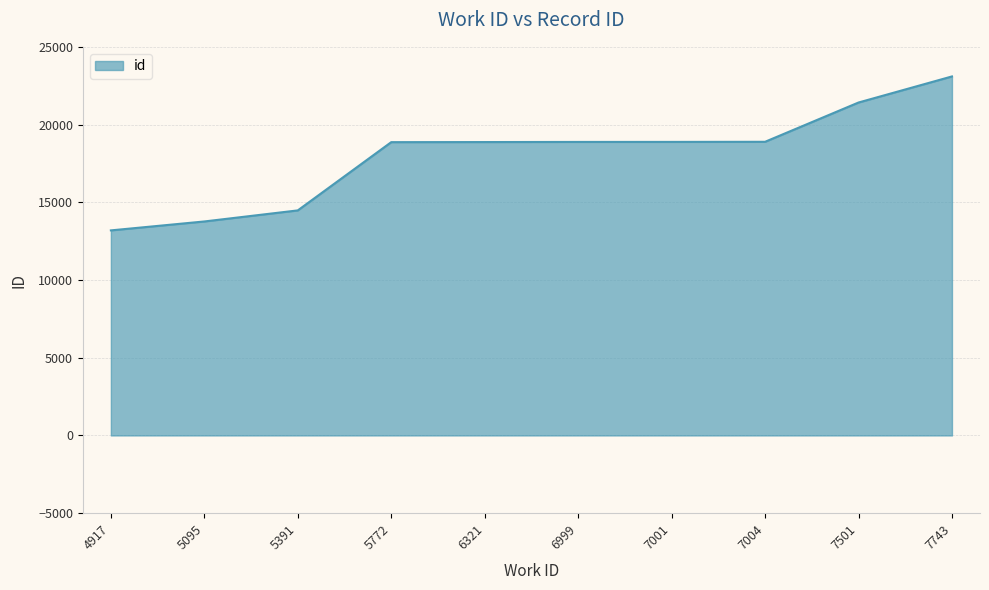

True or false: the data shows 33972 at 6999.

False